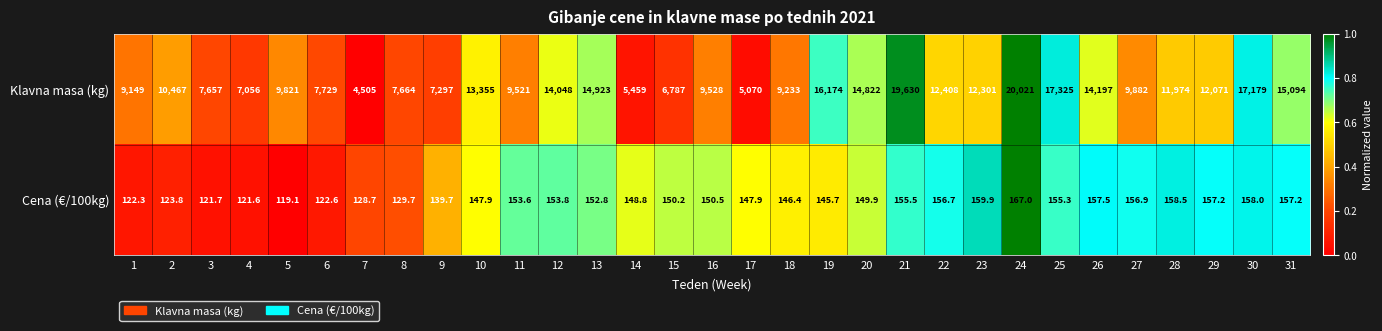

Is the value of Cena (€/100kg) at 30 greater than the value of Klavna masa (kg) at 13?

No